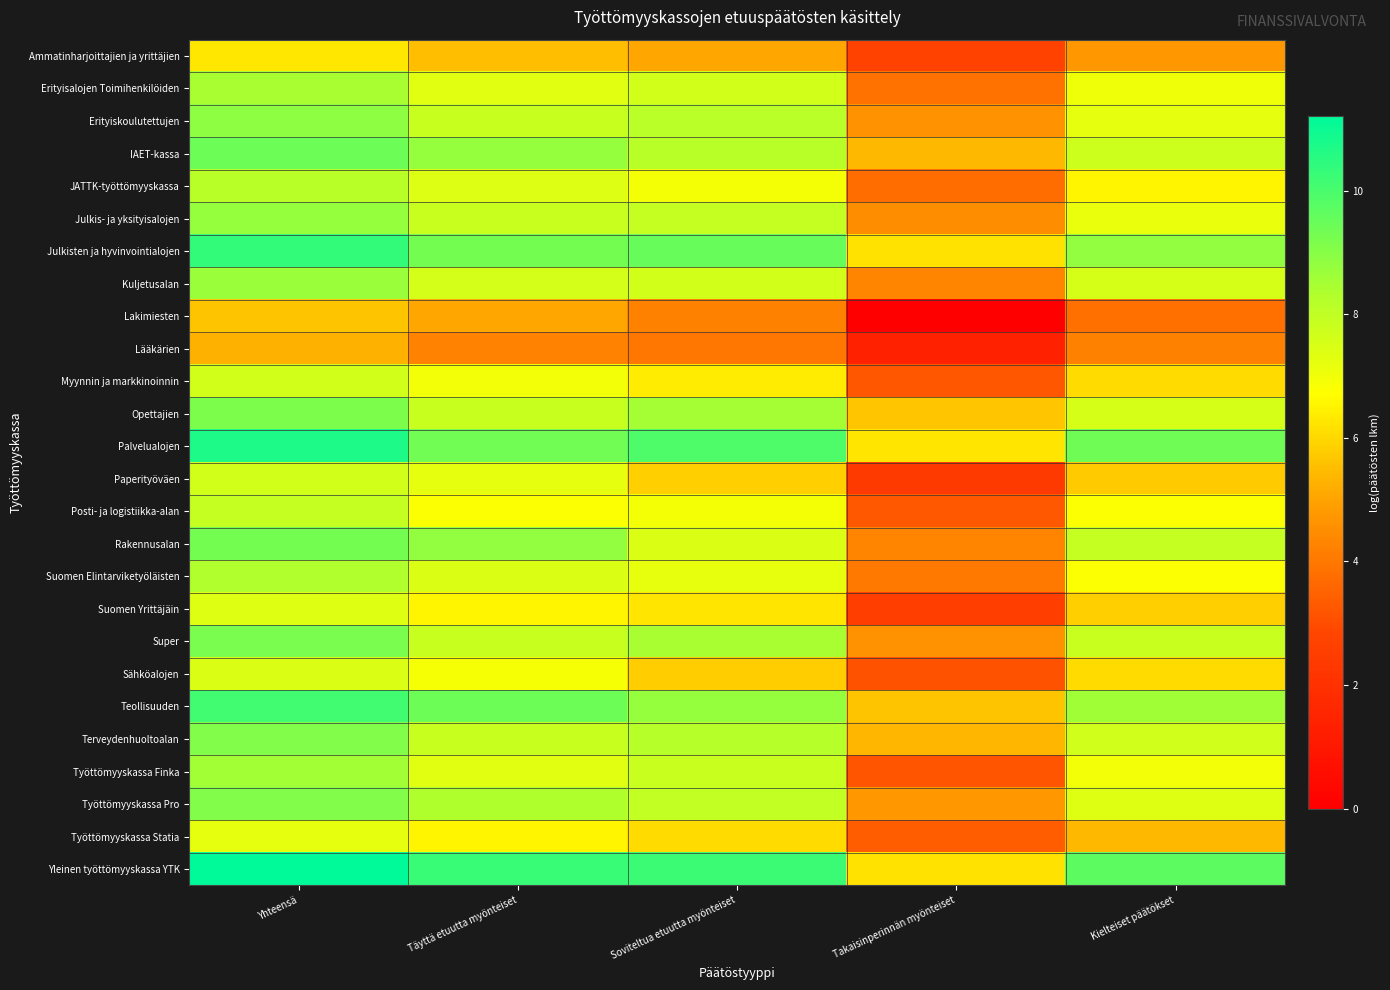

Which series has the widest spread of values?

Lakimiesten